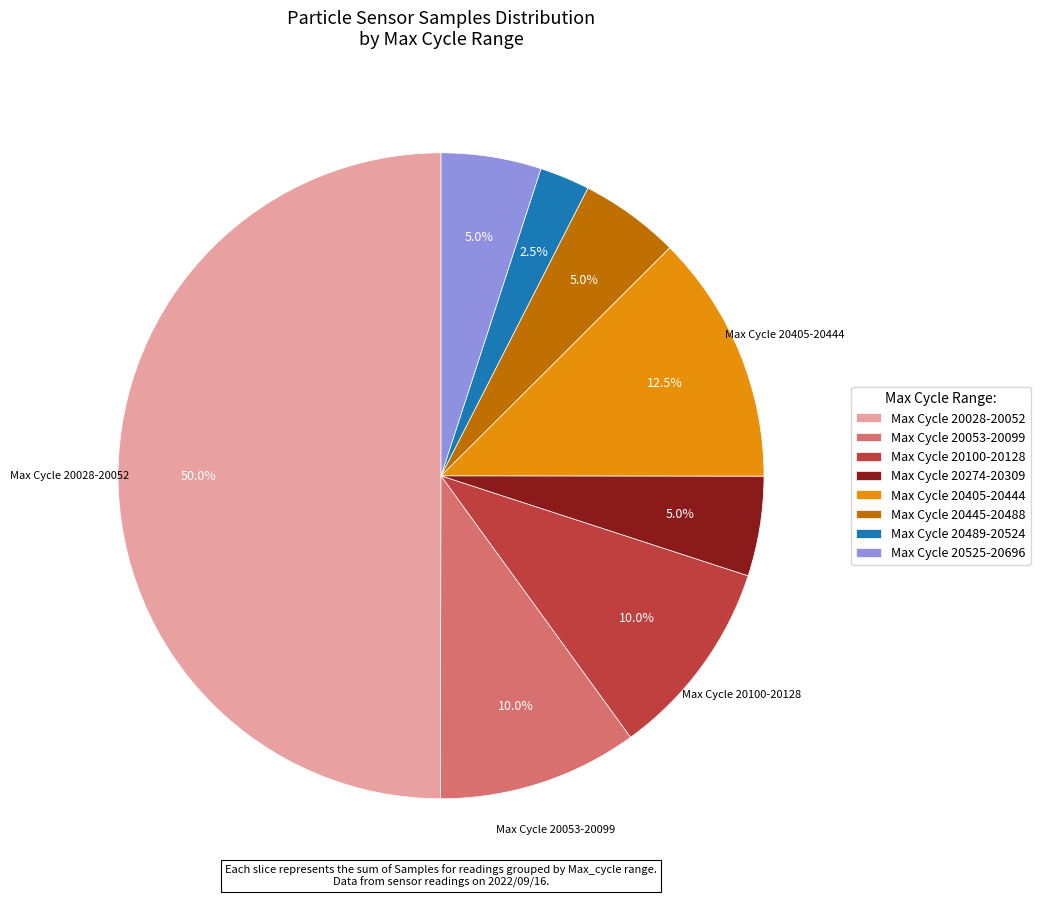

How much of the chart is everything except Max Cycle 20053-20099?

90.0%